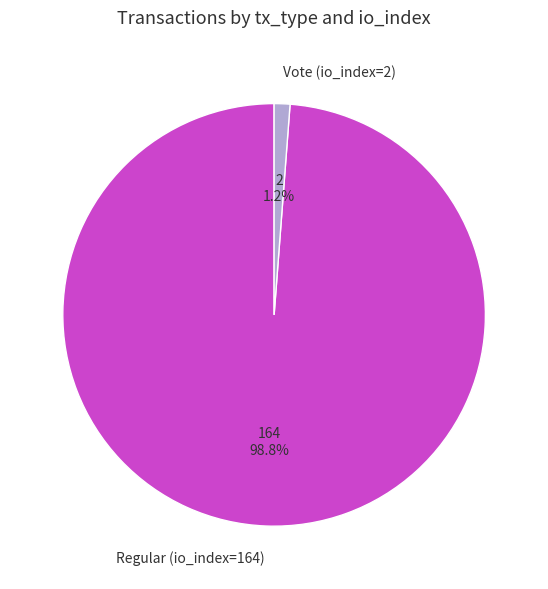

Which has a higher value, Regular (io_index=164) or Vote (io_index=2)?

Regular (io_index=164)